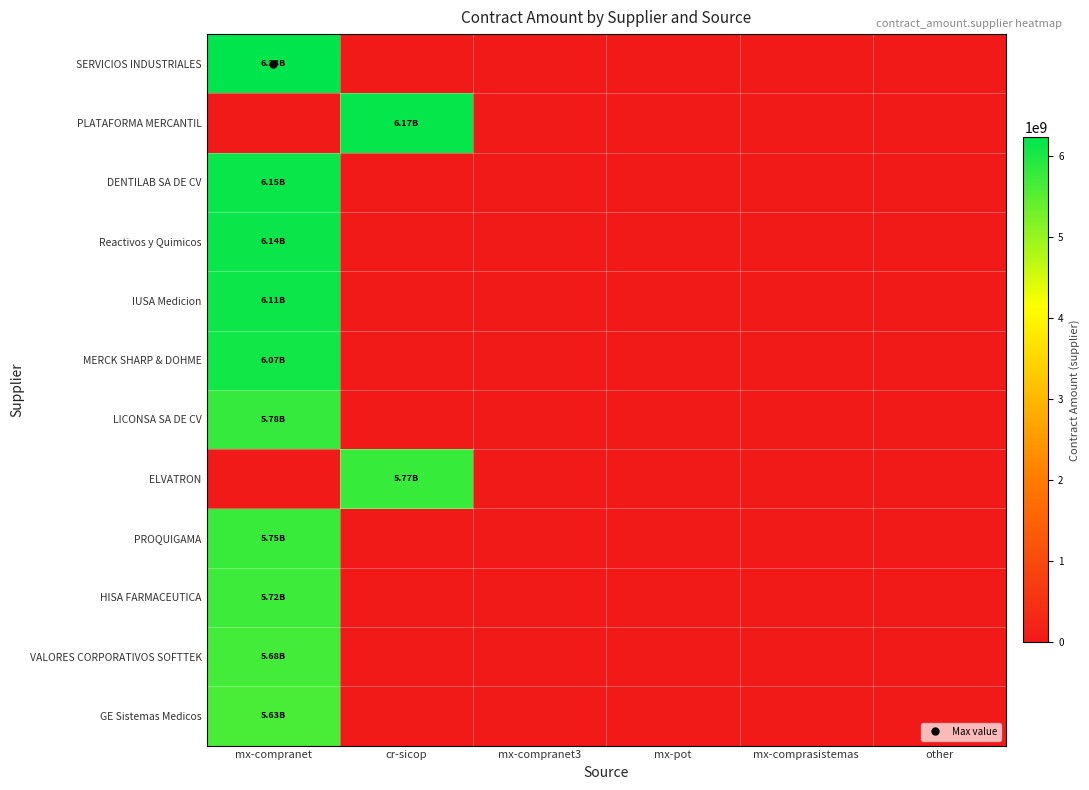

Count the number of categories in the chart.

6